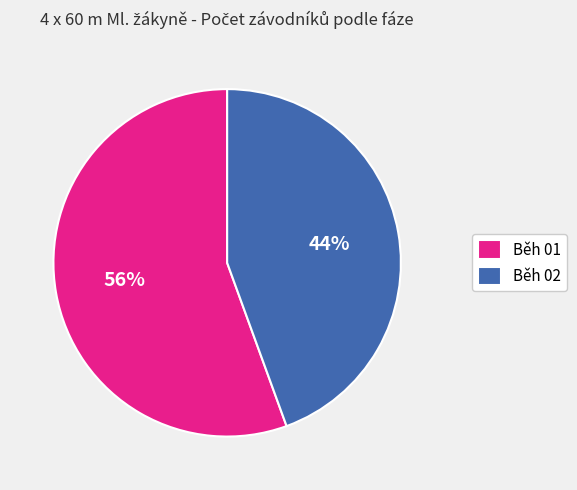

To the nearest percent, what is the average slice percentage?

50%